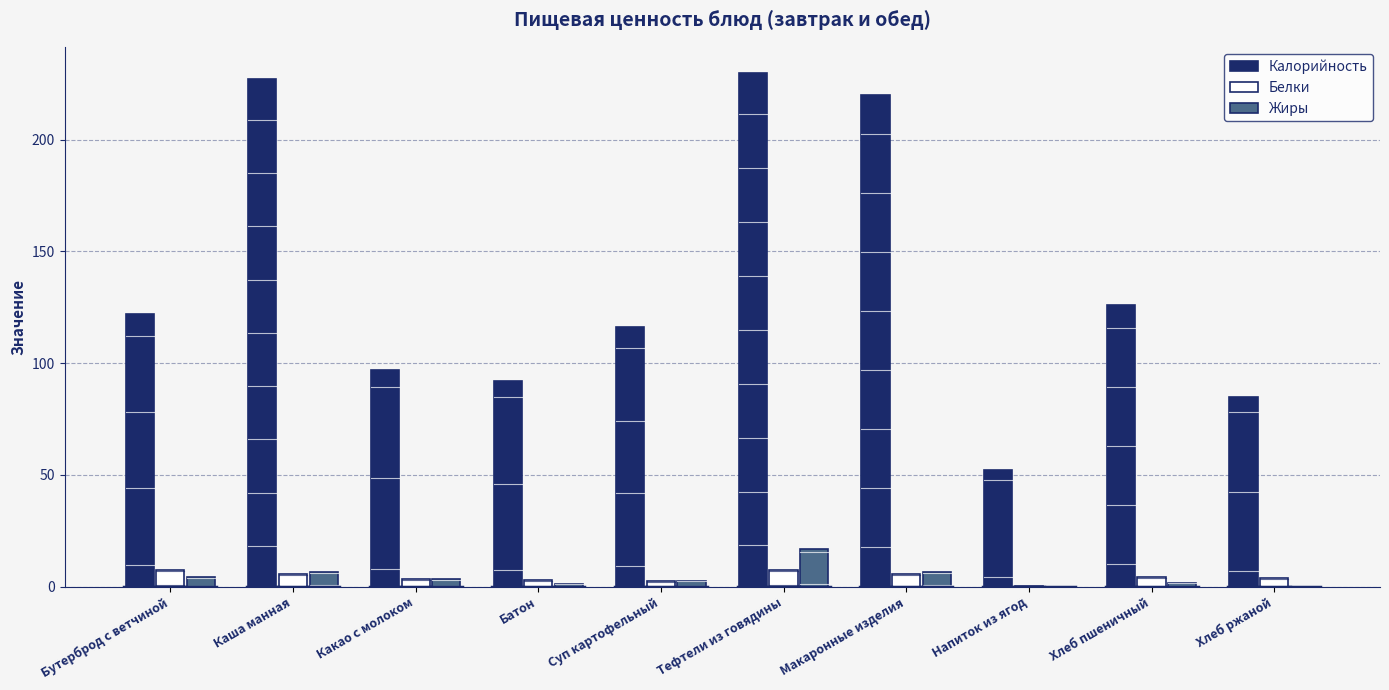

Is the value of Калорийность at Макаронные изделия greater than the value of Белки at Какао с молоком?

Yes